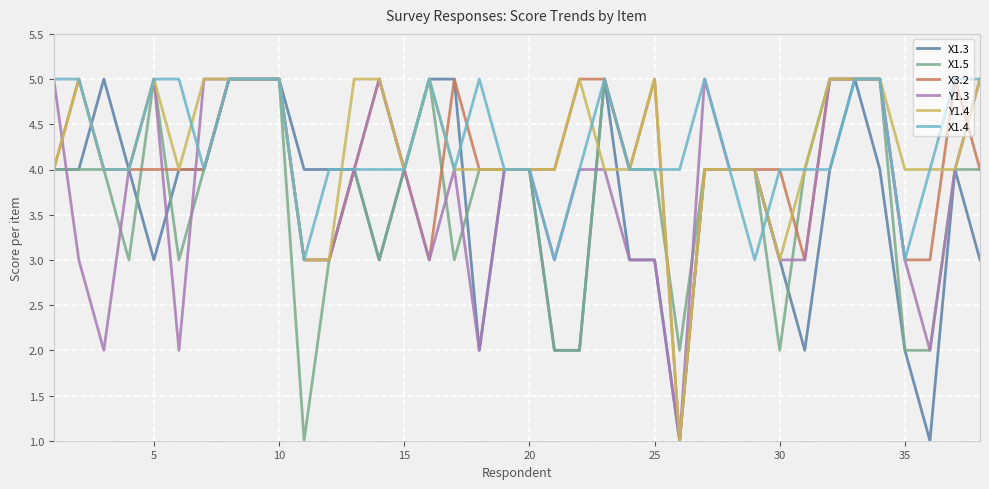

What is the highest value of the X1.4 series?

5